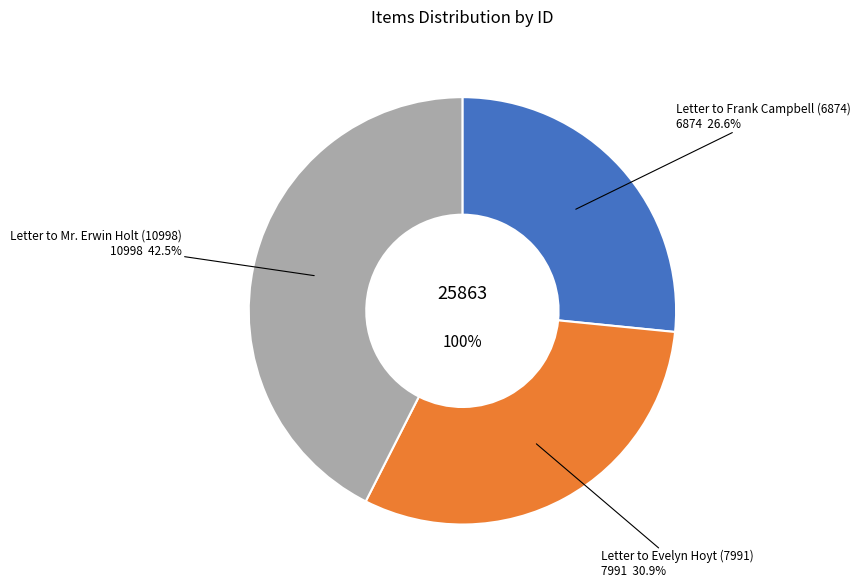

Do Letter to Mr. Erwin Holt (10998) and Letter to Evelyn Hoyt (7991) together represent more than half of the pie?

Yes